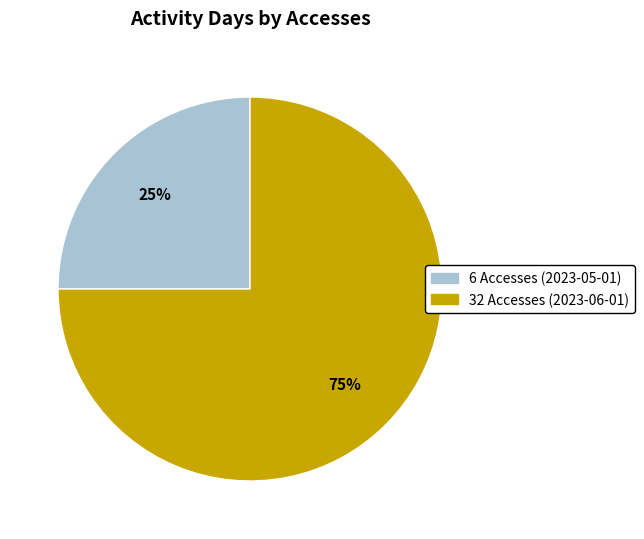

Rank the categories by value from highest to lowest.

32 Accesses (2023-06-01), 6 Accesses (2023-05-01)